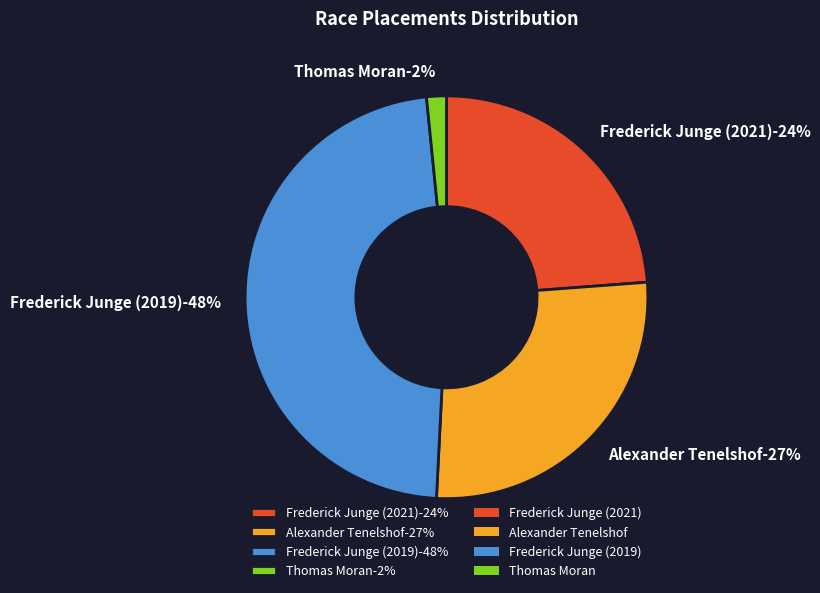

Approximately how many times larger is the value at Thomas Moran compared to Alexander Tenelshof?

0.1